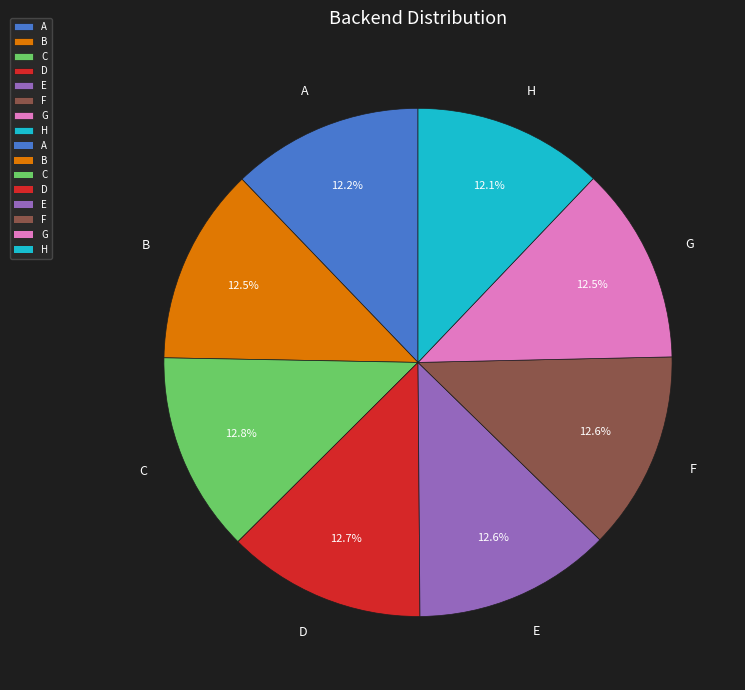

Is it true that H is 12% of the pie?

True